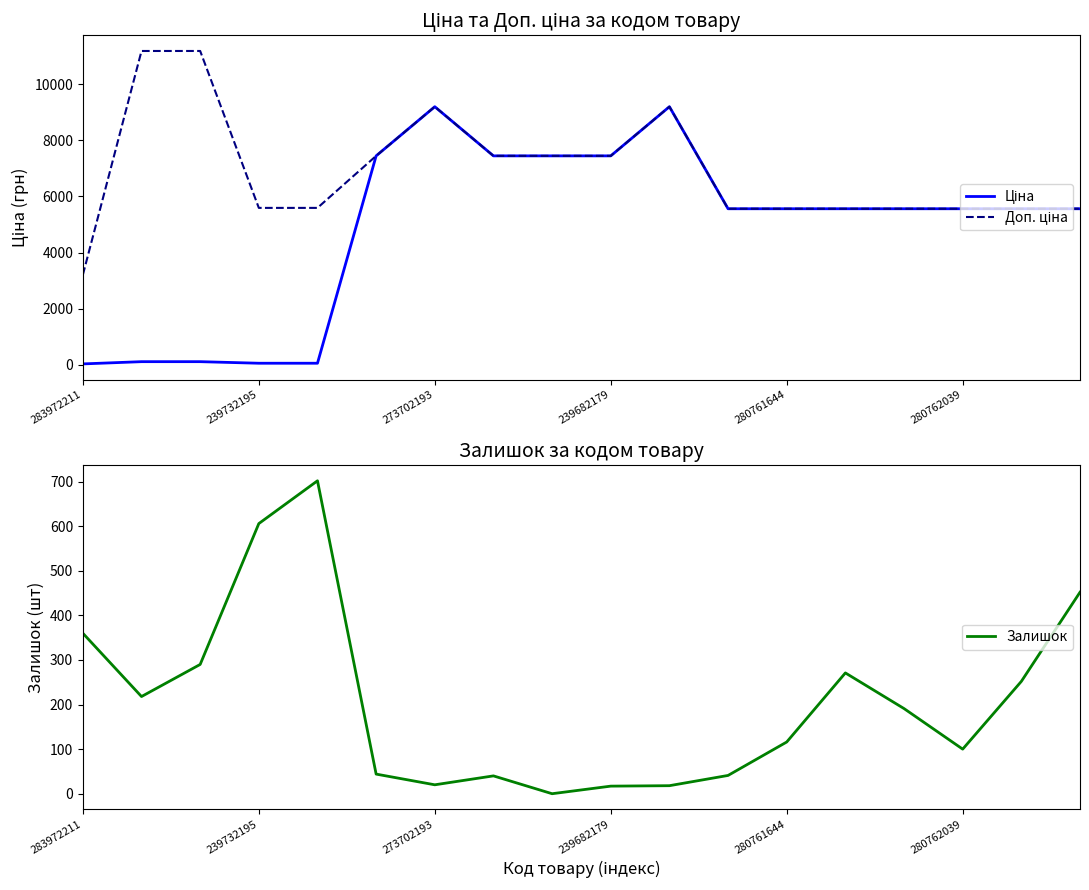

What is the highest value of the Залишок series?

702